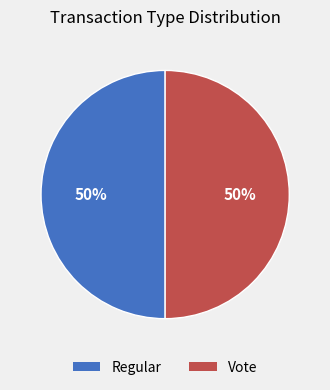

Is the sum of Regular and Vote greater than half?

Yes